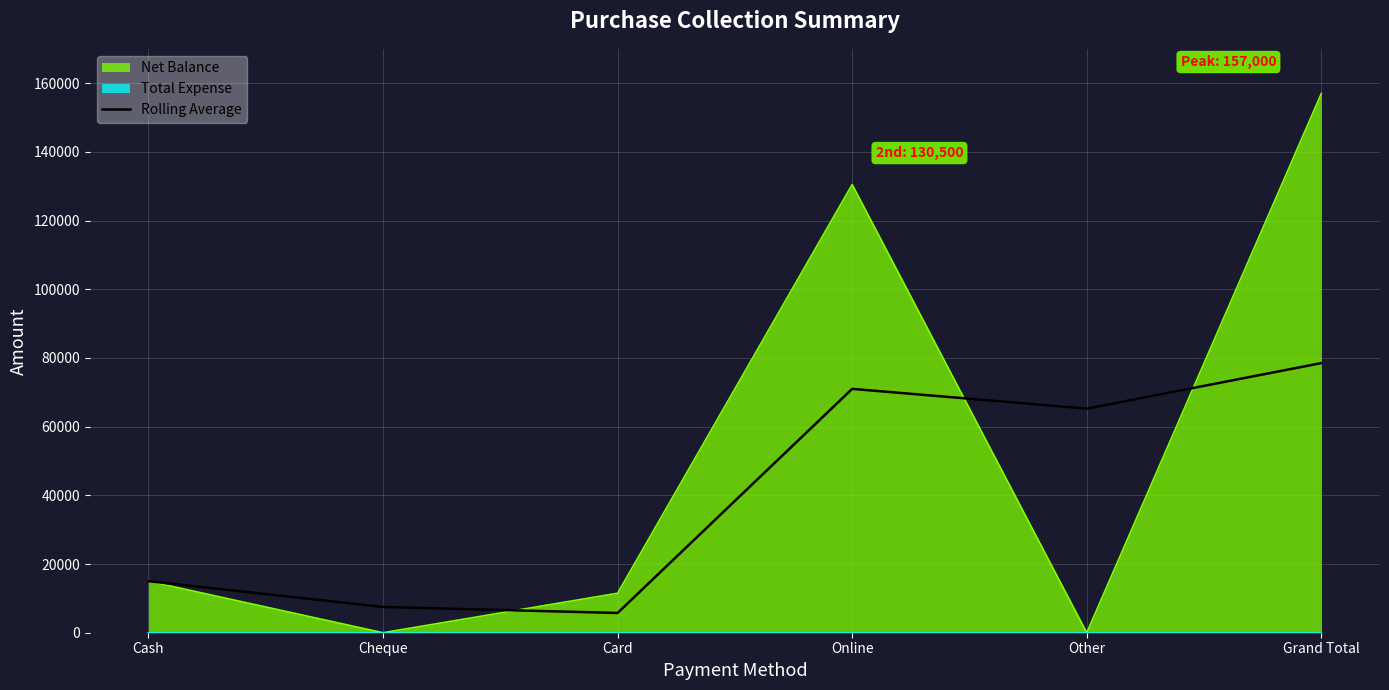

Is it true that the value at Online is 19677?

False